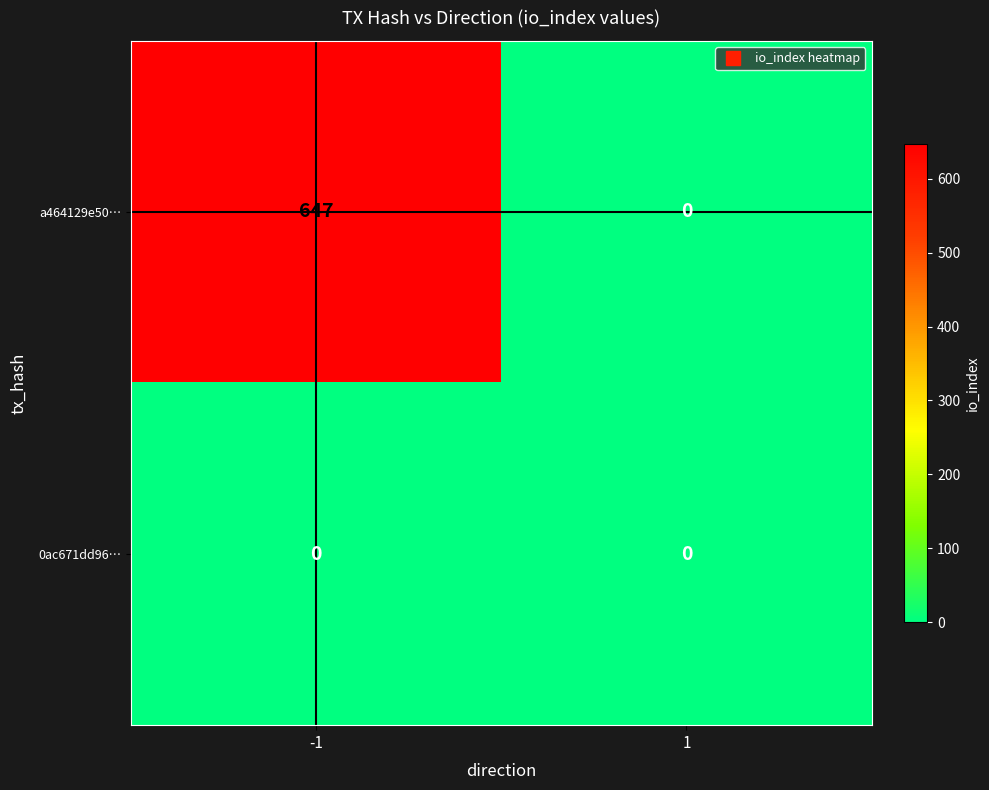

What is the sum of all a464129e50… values?

647